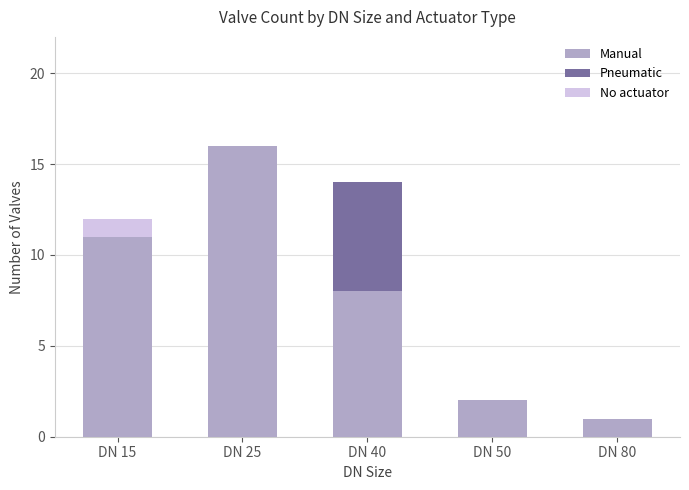

What is the highest value of the Manual series?

16